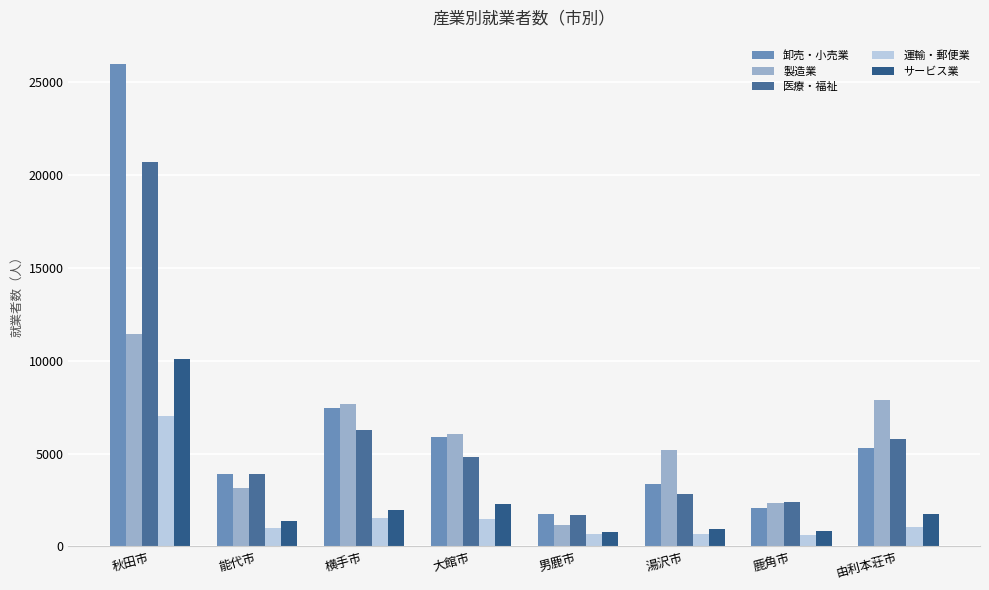

Rank the series by their maximum value, from lowest to highest.

運輸・郵便業, サービス業, 製造業, 医療・福祉, 卸売・小売業